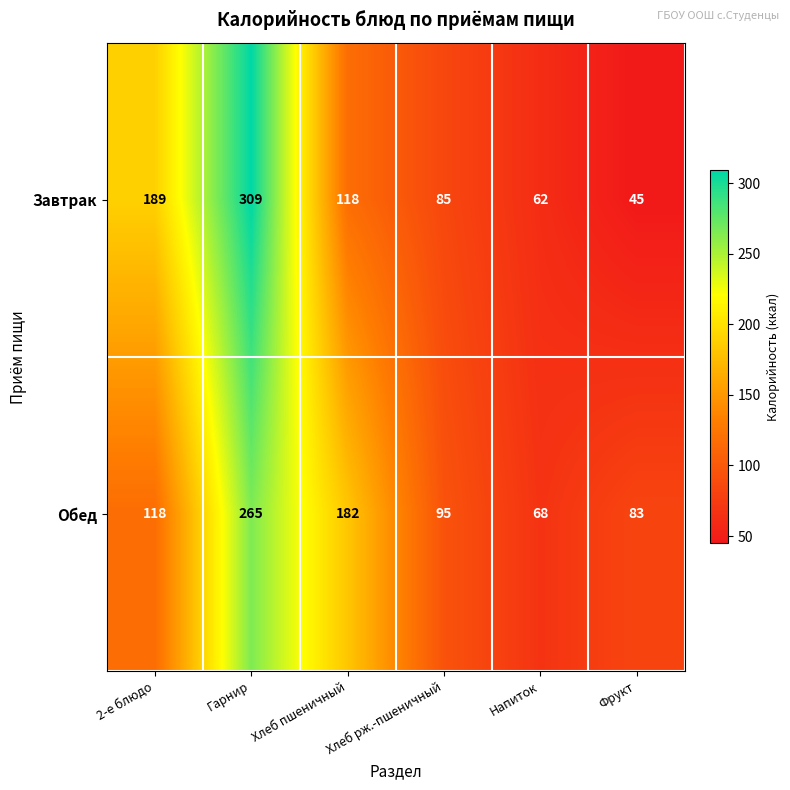

Rank the series at Гарнир from highest to lowest value.

Завтрак, Обед